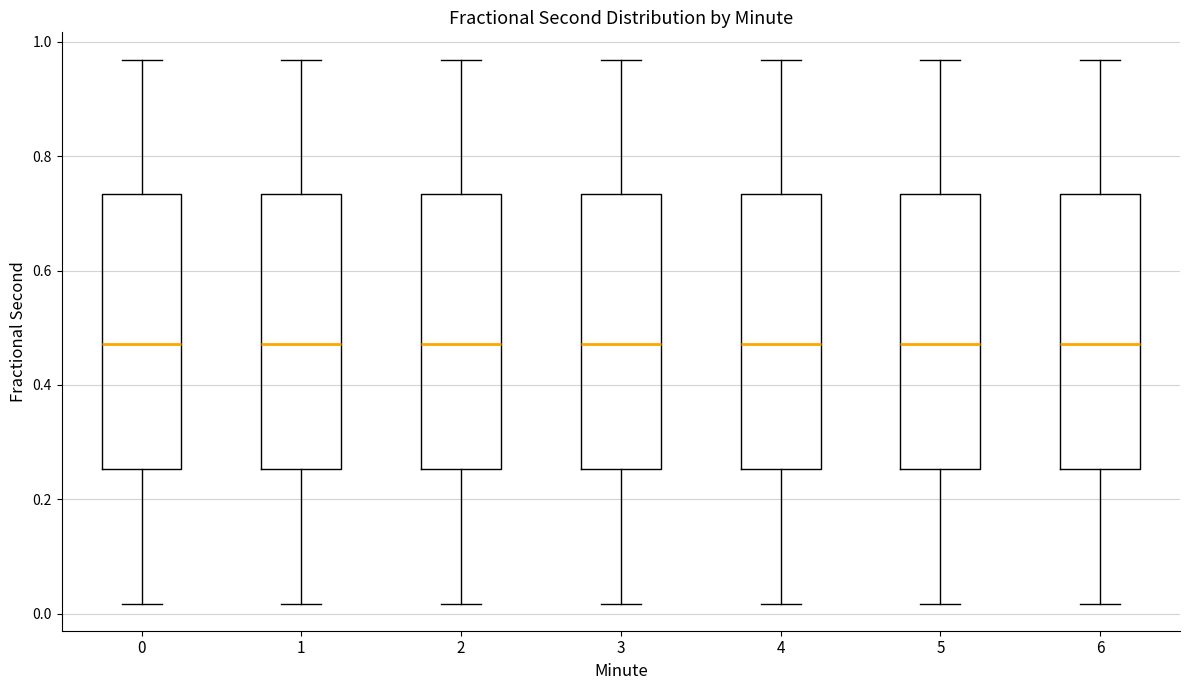

Reading left to right, transcribe this box plot: for each box, give where its median line is, the range the box spans, and where its two whiskers end, as read against the y-axis. The values are not printed on the chart, so give them approximately, as read against the axis.

0: median 0.48, box 0.26 to 0.74, whiskers 0.02 to 0.96
1: median 0.48, box 0.26 to 0.74, whiskers 0.02 to 0.96
2: median 0.48, box 0.26 to 0.74, whiskers 0.02 to 0.96
3: median 0.48, box 0.26 to 0.74, whiskers 0.02 to 0.96
4: median 0.48, box 0.26 to 0.74, whiskers 0.02 to 0.96
5: median 0.48, box 0.26 to 0.74, whiskers 0.02 to 0.96
6: median 0.48, box 0.26 to 0.74, whiskers 0.02 to 0.96